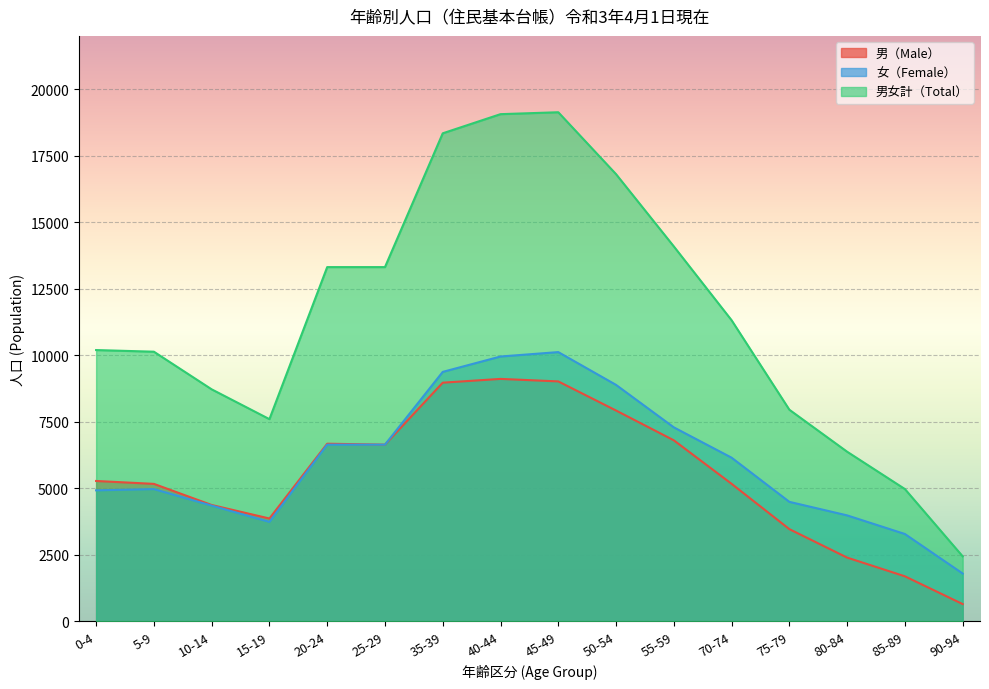

At which category is the sum across all series the highest?

45-49